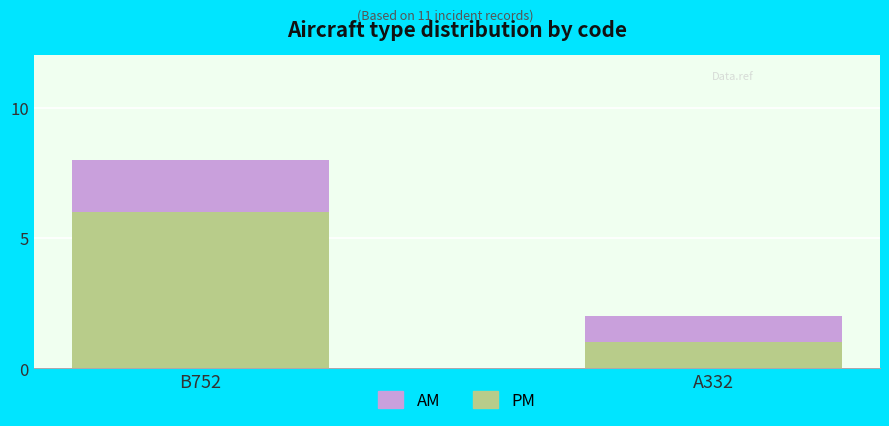

Where is PM nearest to the value 3?

A332